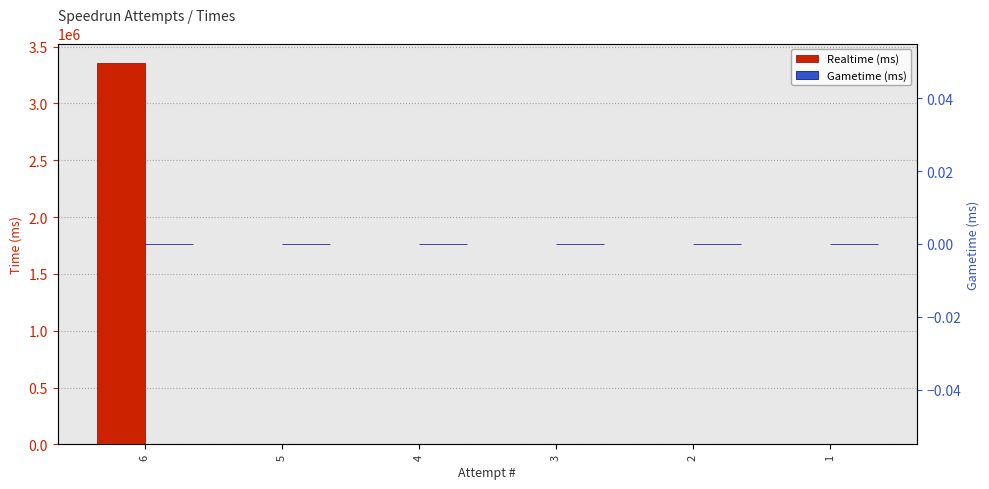

List the series in order of their overall mean, highest first.

Realtime (ms), Gametime (ms)